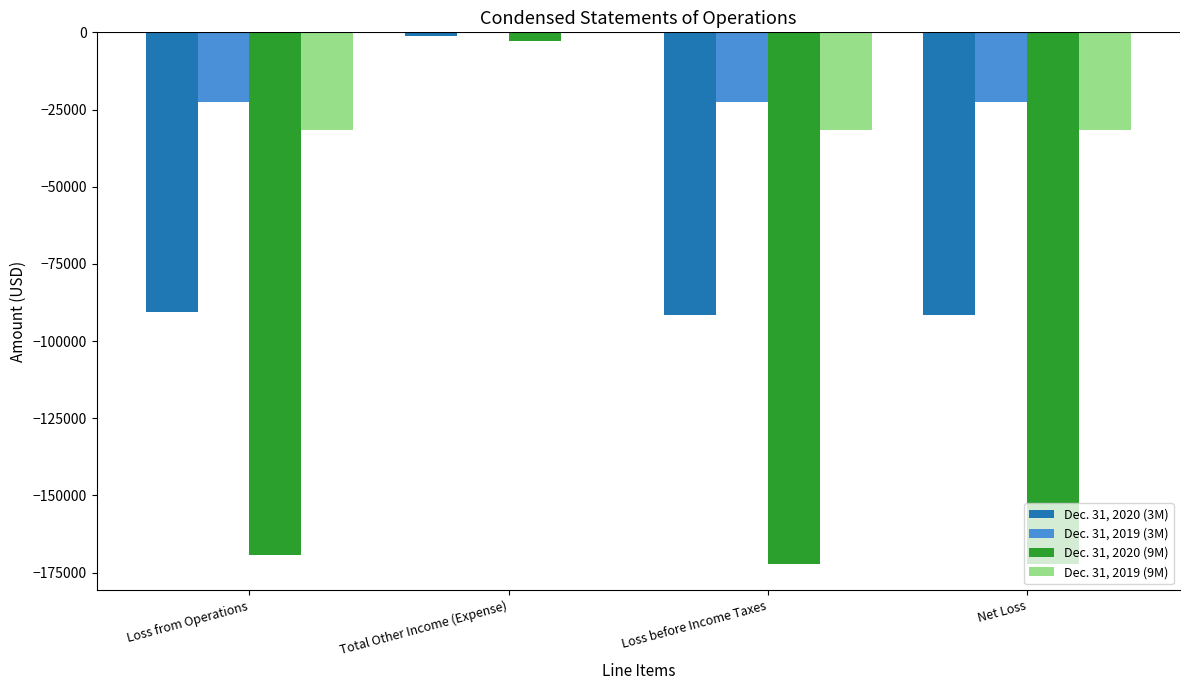

At which category is the sum across all series the highest?

Total Other Income (Expense)